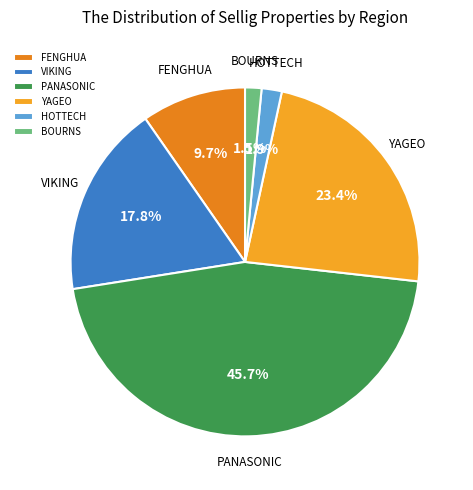

What percentage do BOURNS and PANASONIC together represent?

47.2%